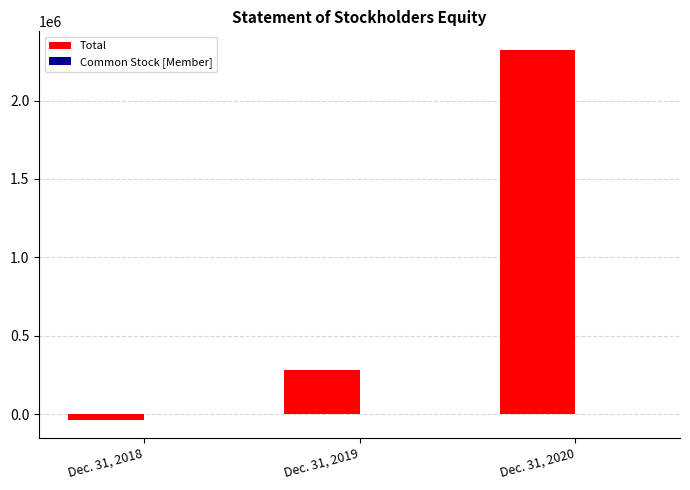

Which series has the largest total across all categories?

Total